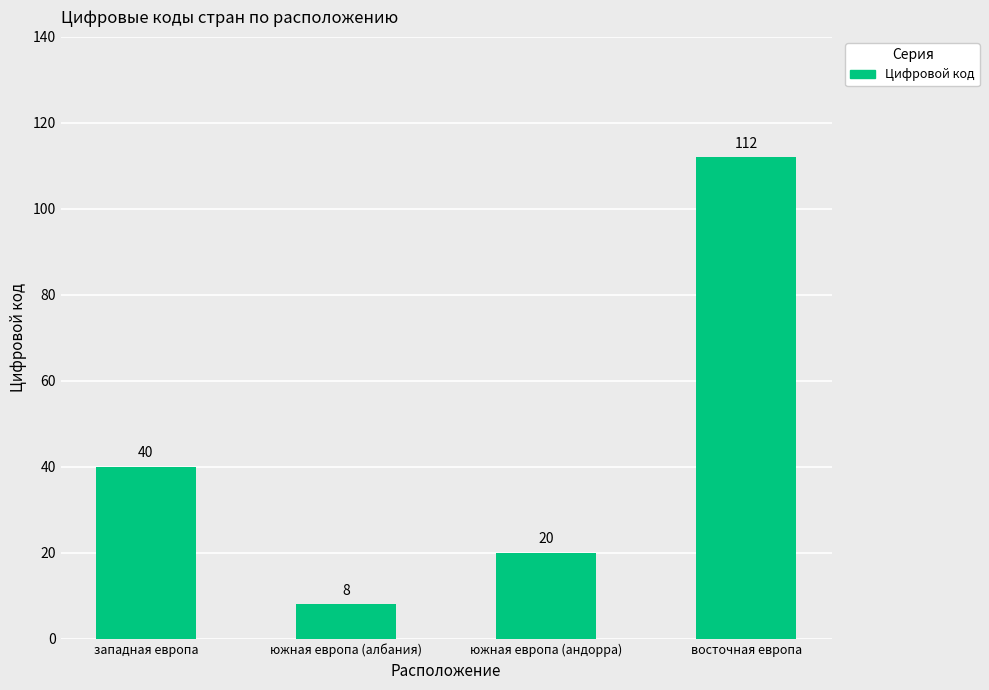

How many data points are less than 40?

2